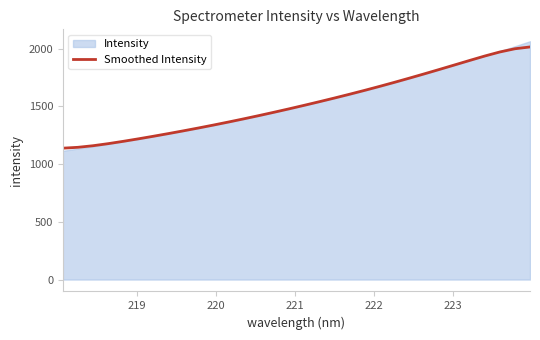

What is the minimum value for Smoothed Intensity?

1137.8